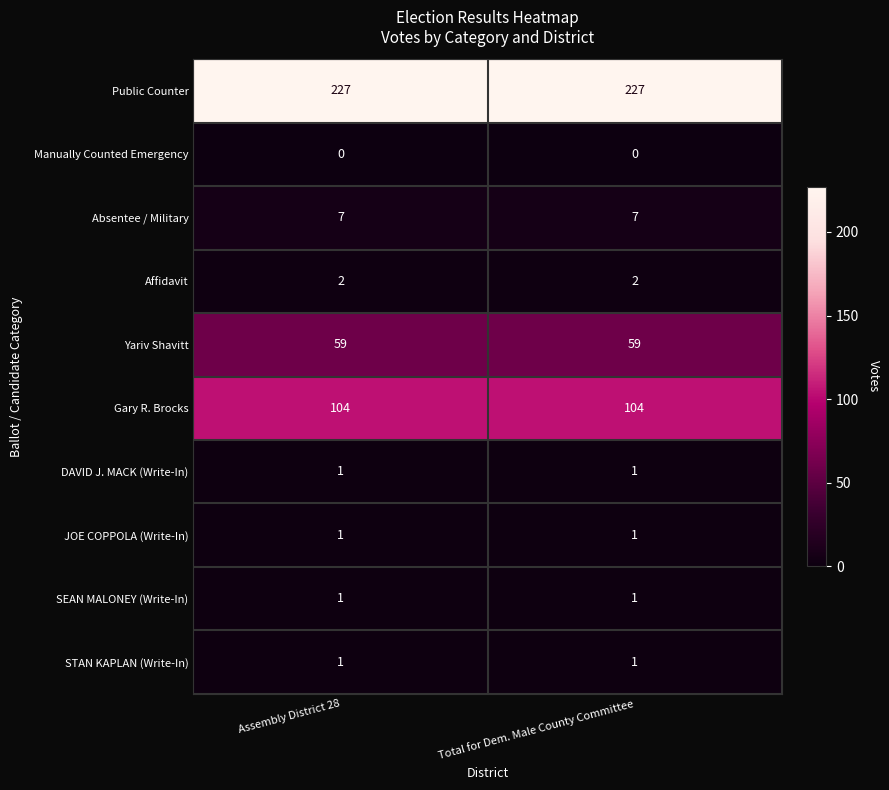

True or false: Gary R. Brocks has a value of 104 at Assembly District 28.

True